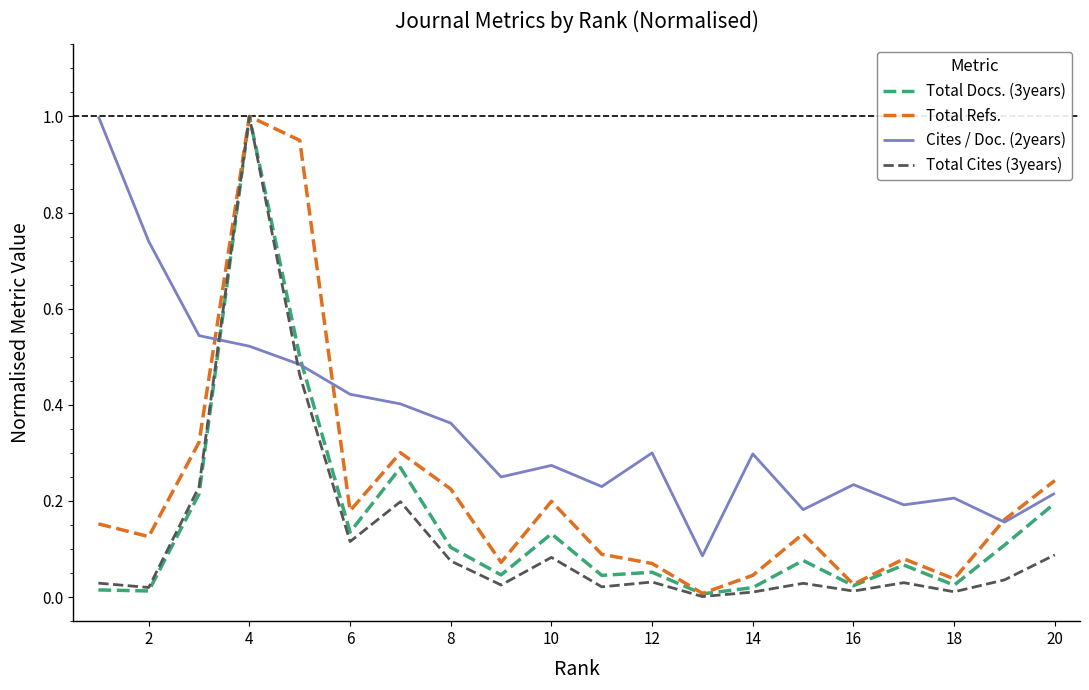

Which series has the largest total across all categories?

Cites / Doc. (2years)